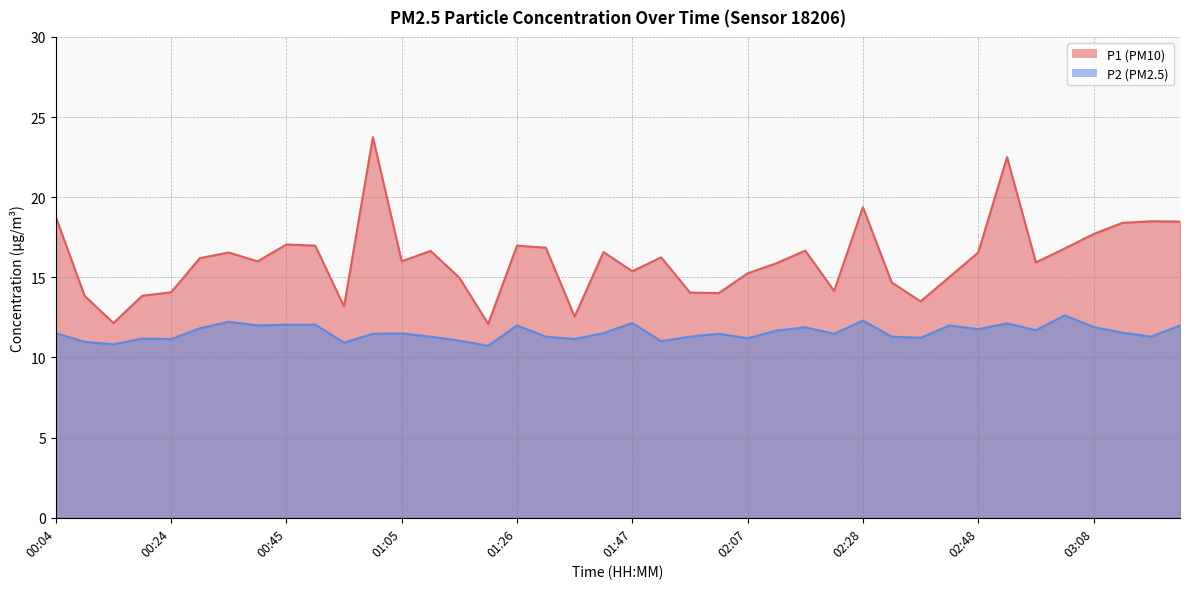

How many data points in P1 are less than 16?

18